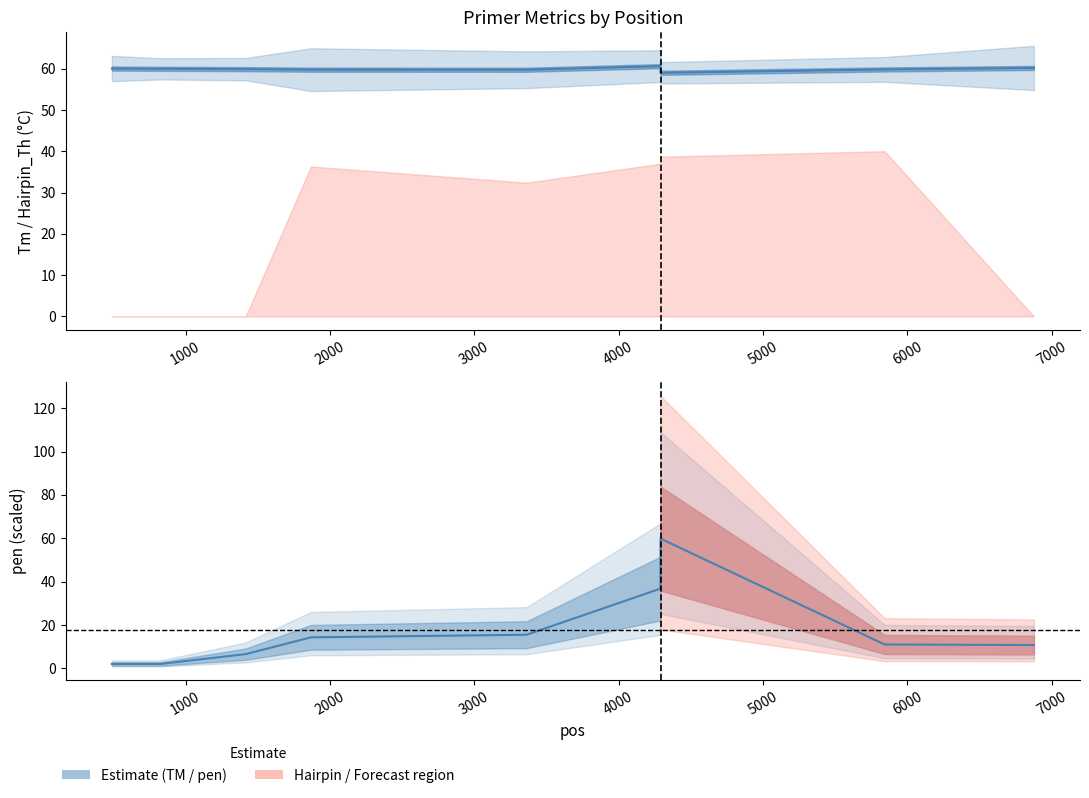

What is the average value?

17.6